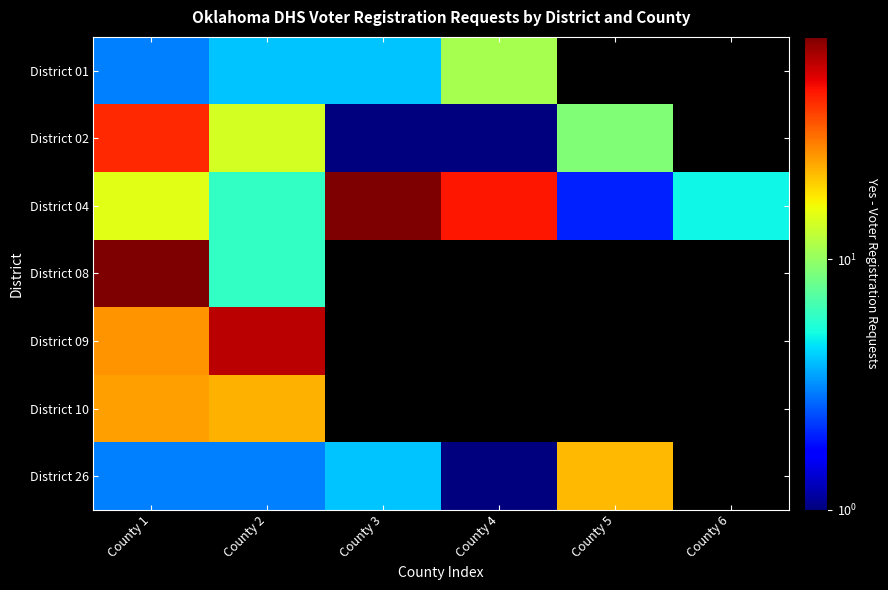

True or false: District 02 has a value of 9.0 at County 5.

True